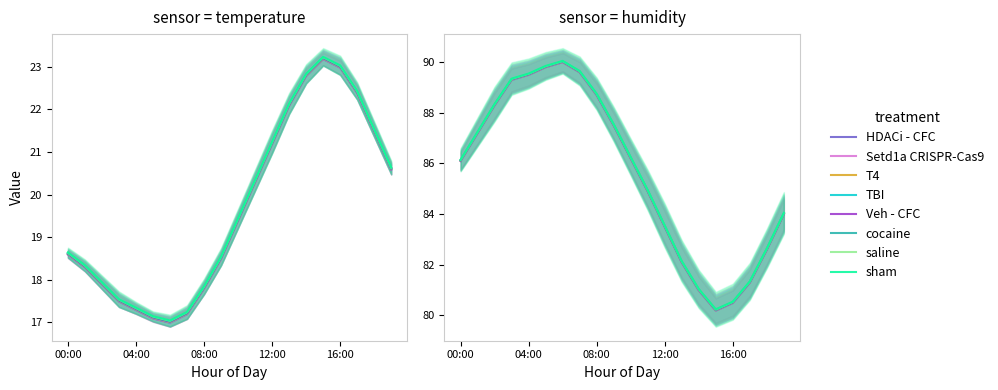

What is the label of the 5th point from the left?

04:00